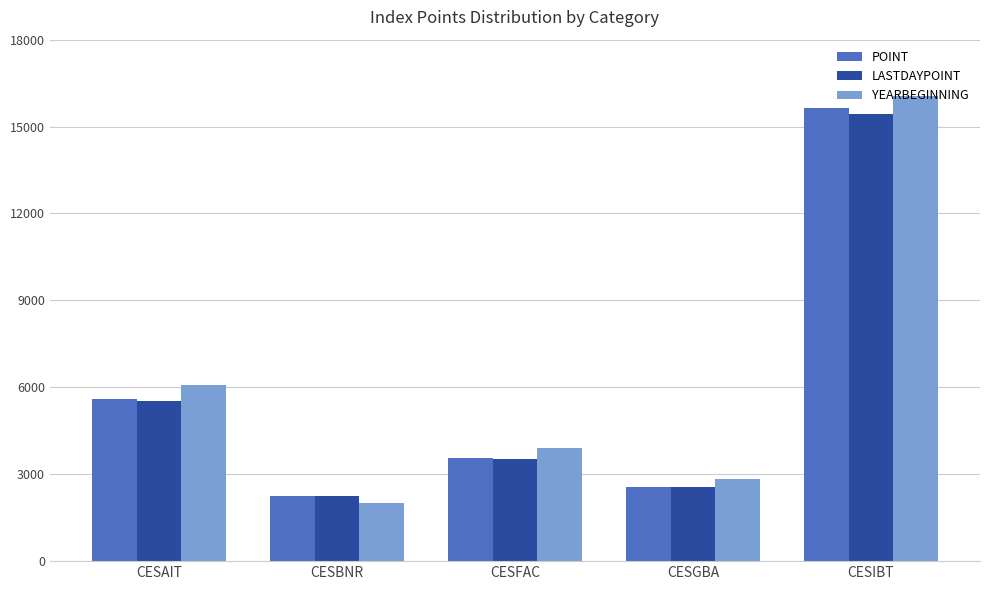

What are all the series names shown in the legend?

POINT, LASTDAYPOINT, YEARBEGINNING